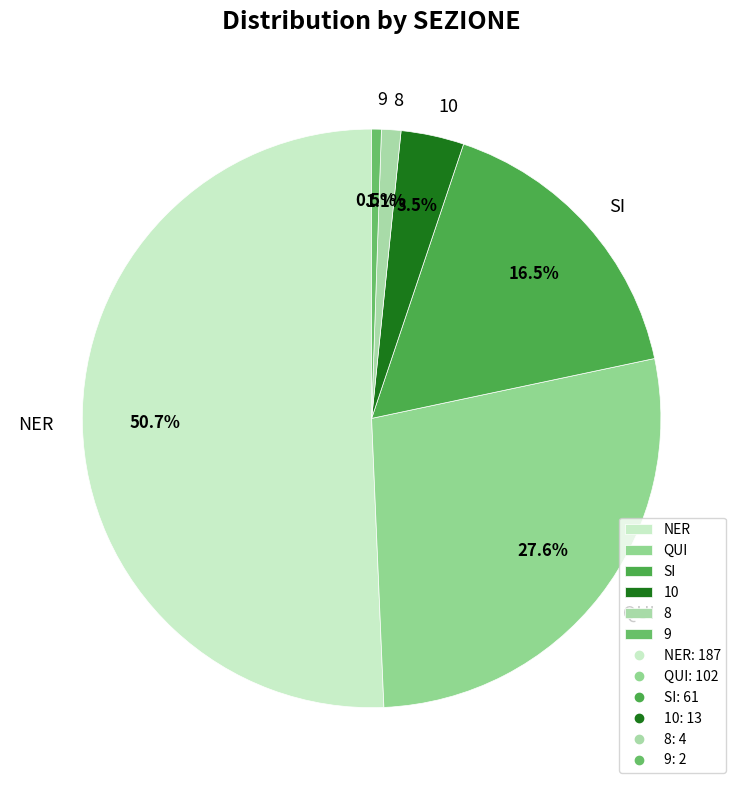

Which category has the smallest portion of the pie?

9